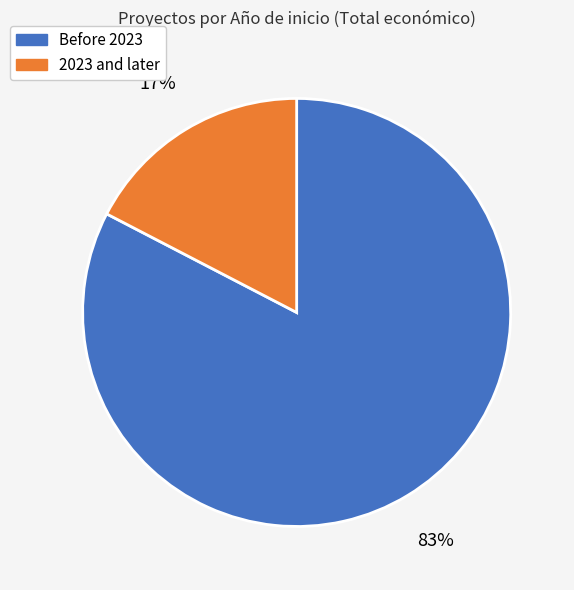

Is there a majority slice in this chart?

Yes